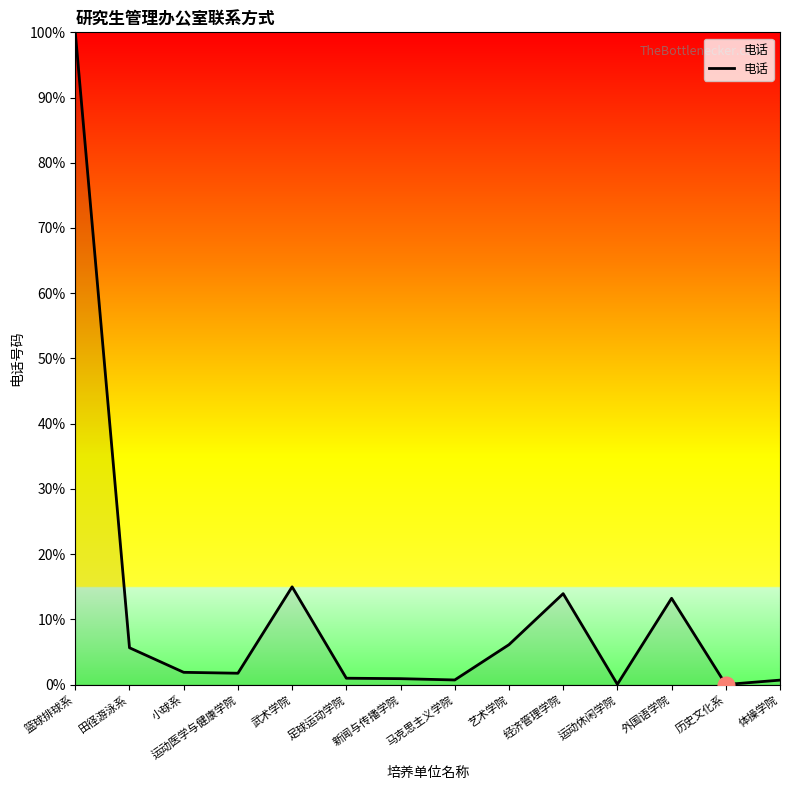

Which category has the highest value across all series?

篮球排球系